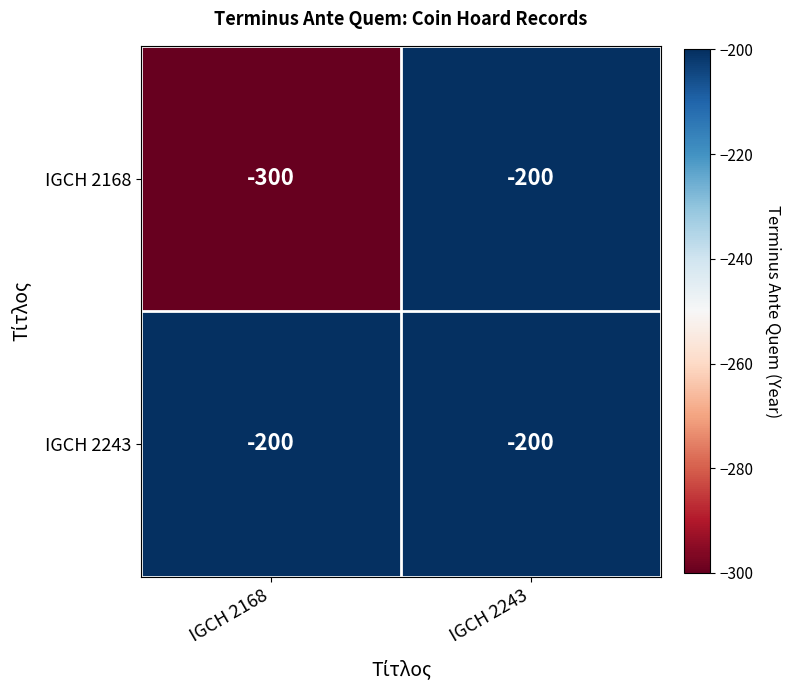

The IGCH 2168 series shows -114 at IGCH 2168. True or false?

False